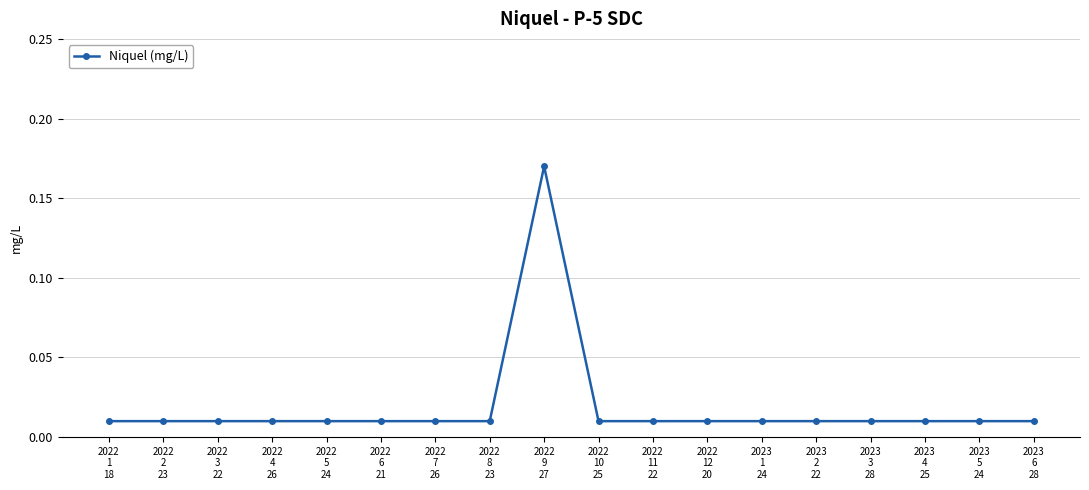

What is the sum of all values?

0.3